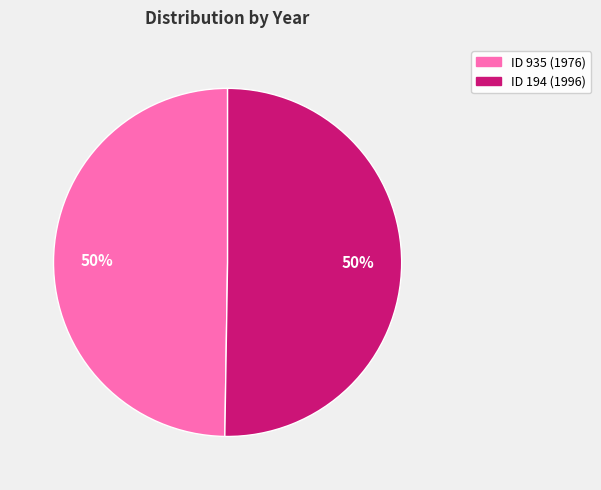

Count the number of slices in the pie.

2